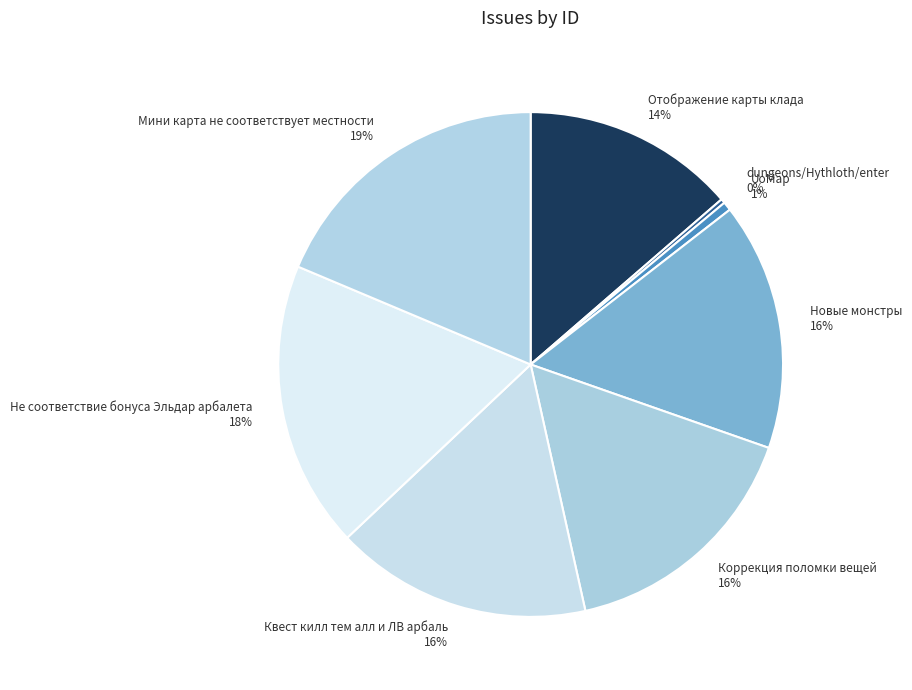

To the nearest percent, what percentage of the pie is UoMap?

1%